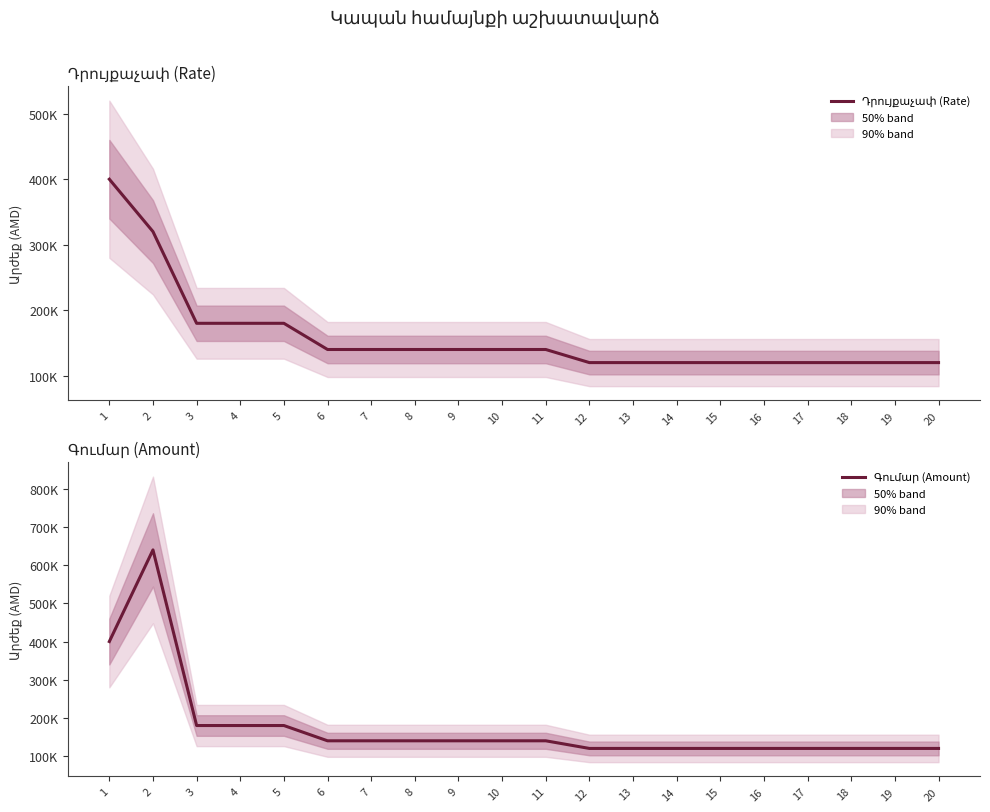

What is the lowest value of the Դրույքաչափ (Rate) series?

120000